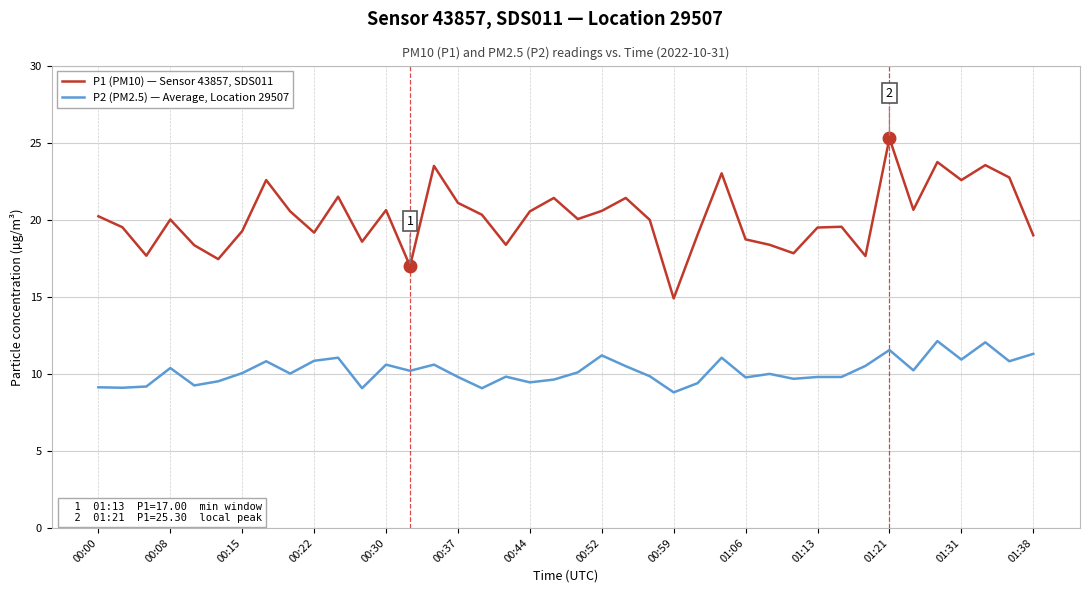

Which series has the largest total across all categories?

P1 (PM10) — Sensor 43857, SDS011